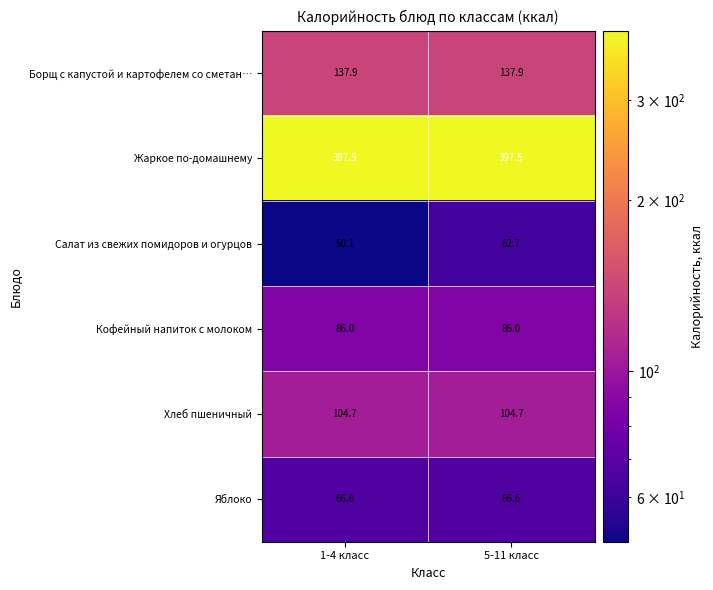

Is it true that Яблоко equals 16.4 at 1-4 класс?

False